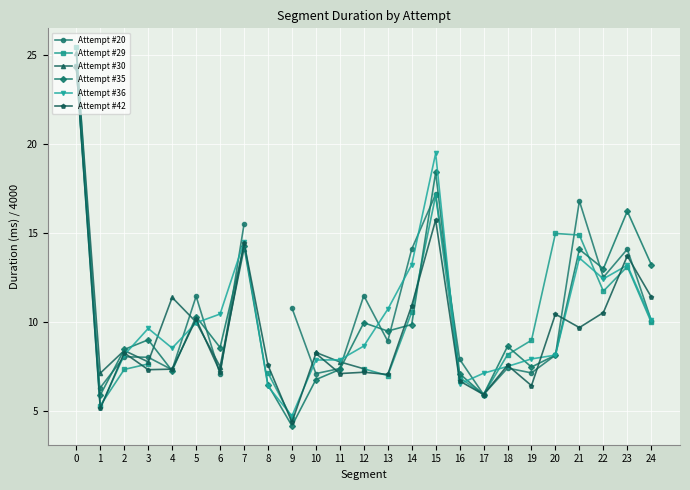

What is the difference between the maximum and minimum values in the Attempt #36 series?

19.7